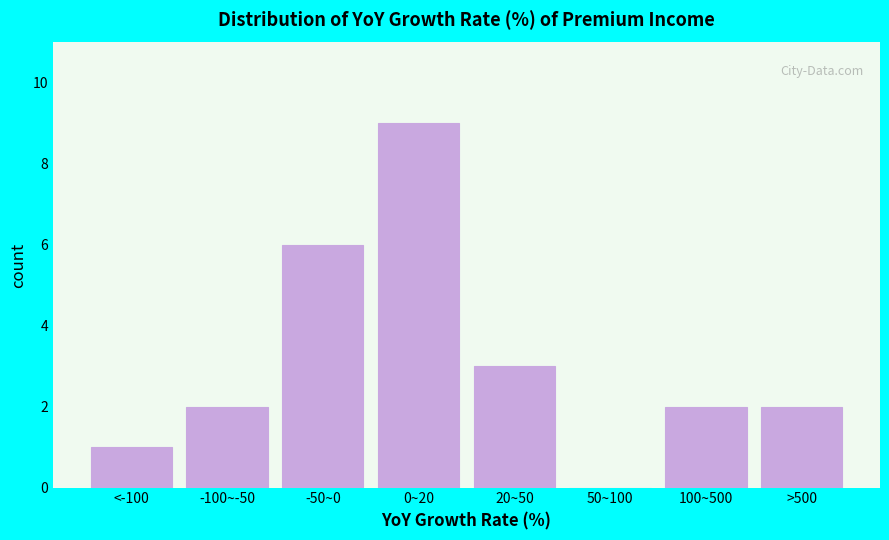

Reading right to left, transcribe all the data shown in this chart.

>500=2	100~500=2	50~100=0	20~50=3	0~20=9	-50~0=6	-100~-50=2	<-100=1